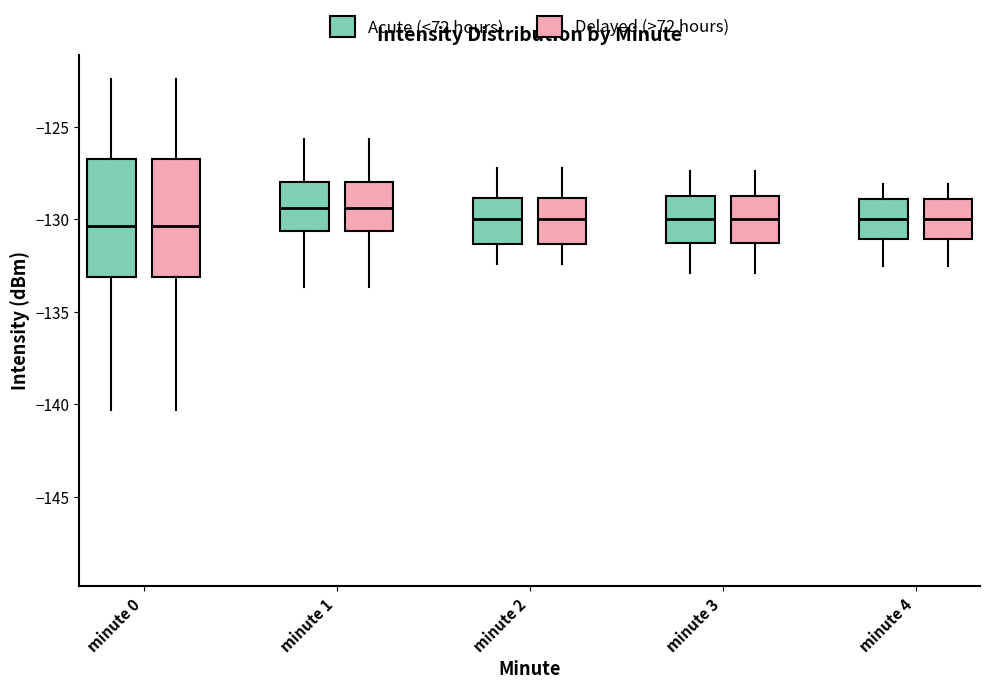

Where does the upper whisker of the box for minute 4 (Acute (<72 hours)) end on the y-axis? The values are not printed on the chart, so give them approximately, as read against the axis.

-128.0